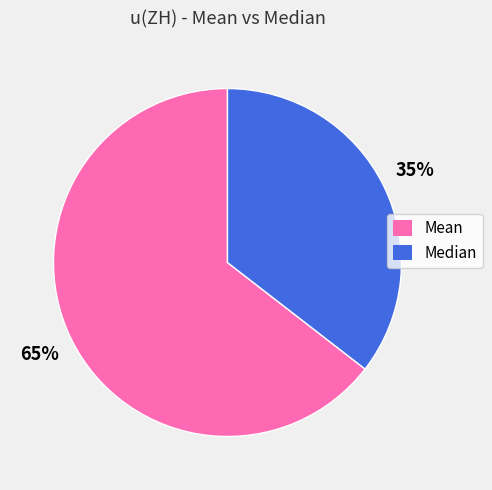

To the nearest percent, what is the average slice percentage?

50%